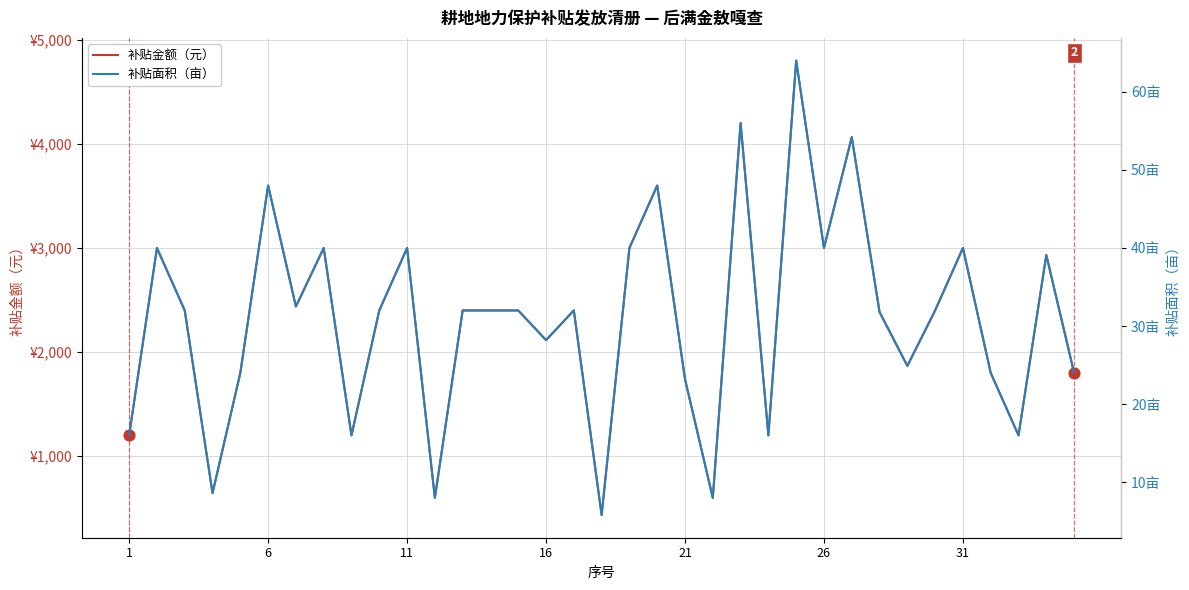

At how many categories does at least one series exceed 792?

31